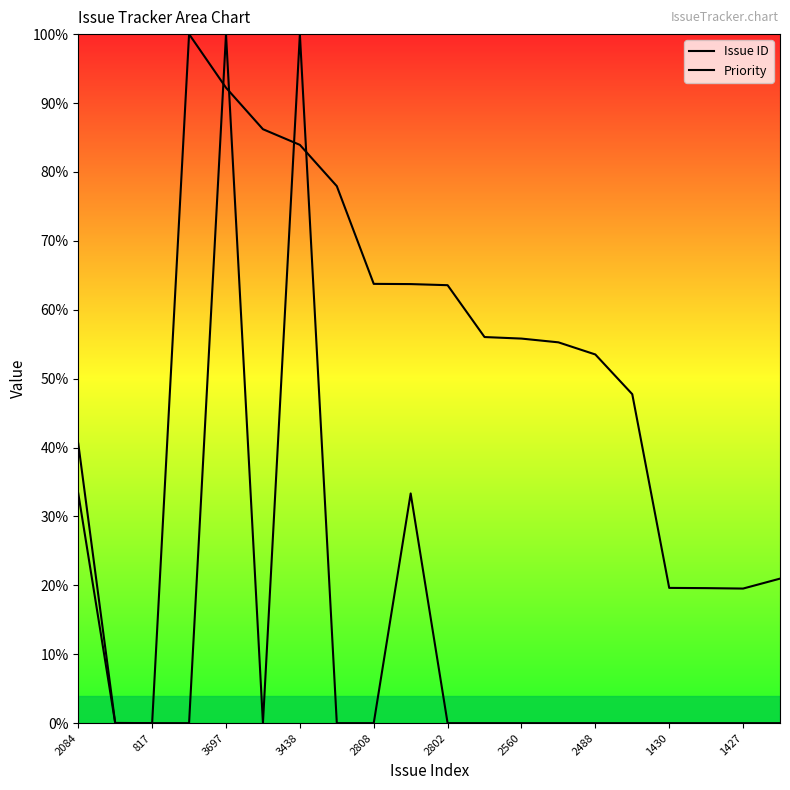

The Priority series shows 0.0 at 2802. True or false?

True